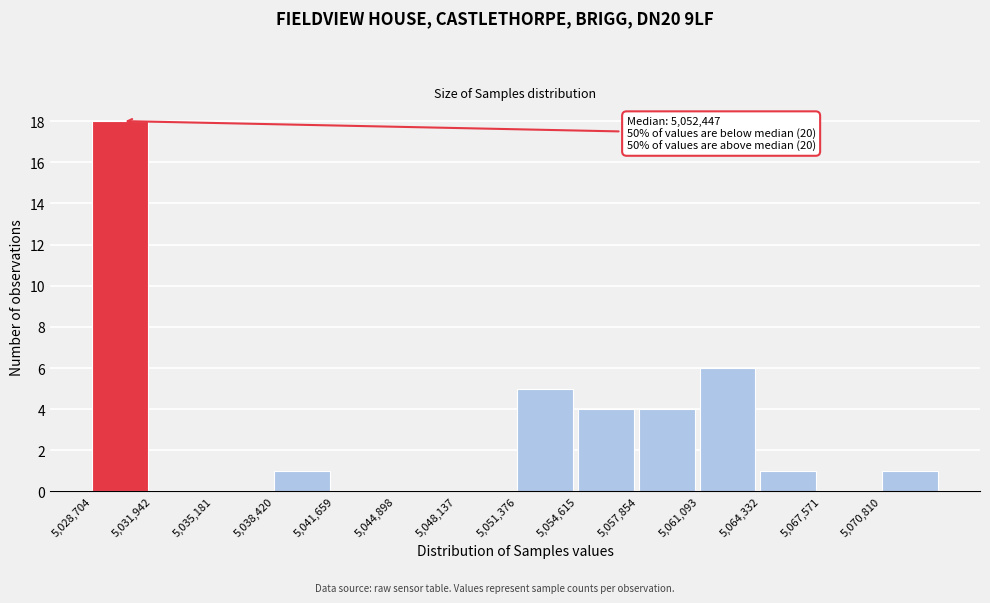

Over which range of the x-axis is the bar tallest?

5028500 to 5032000